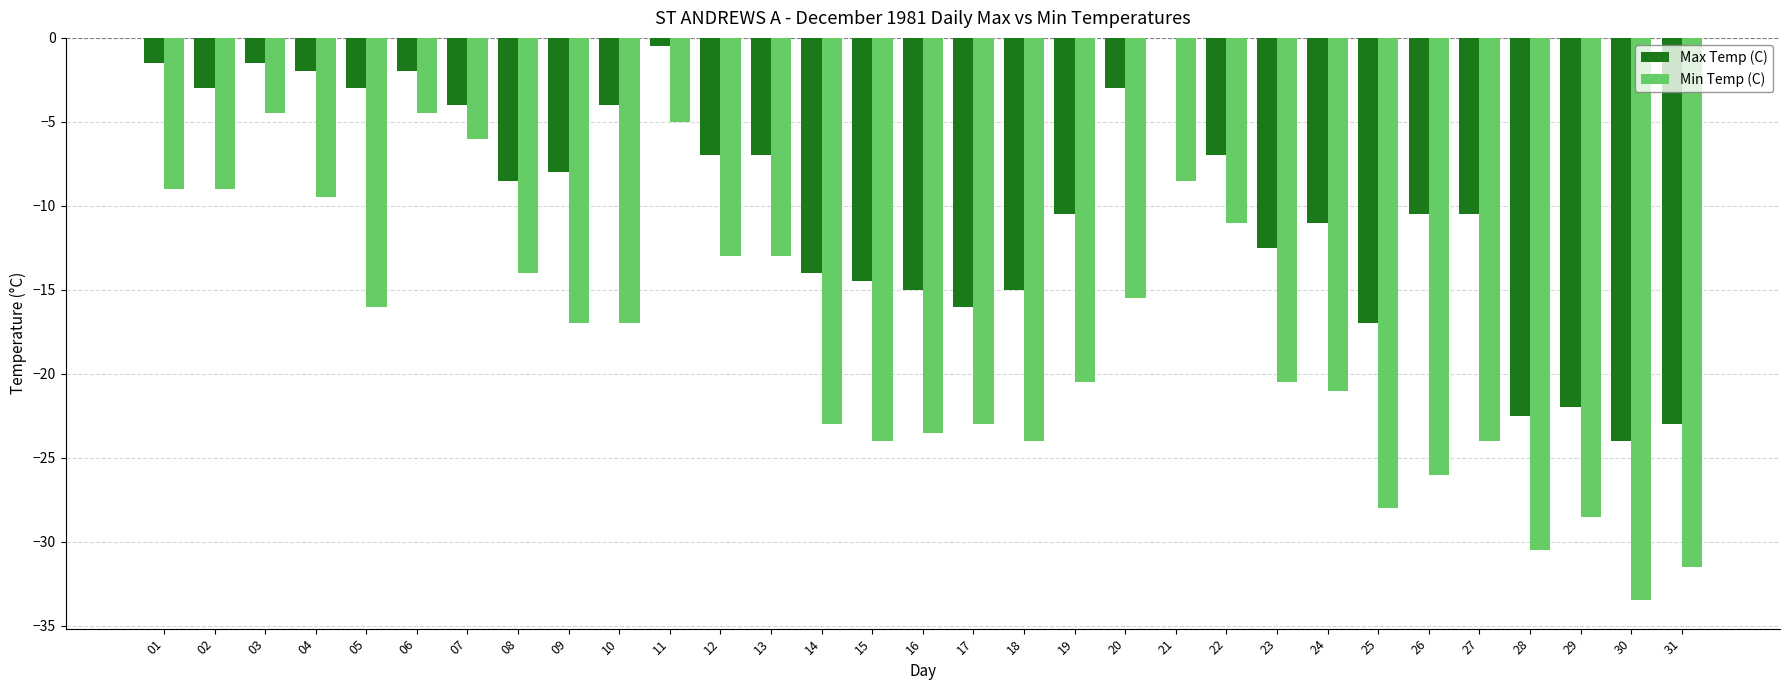

The value of Min Temp (C) at 30 is -33.5. True or false?

True